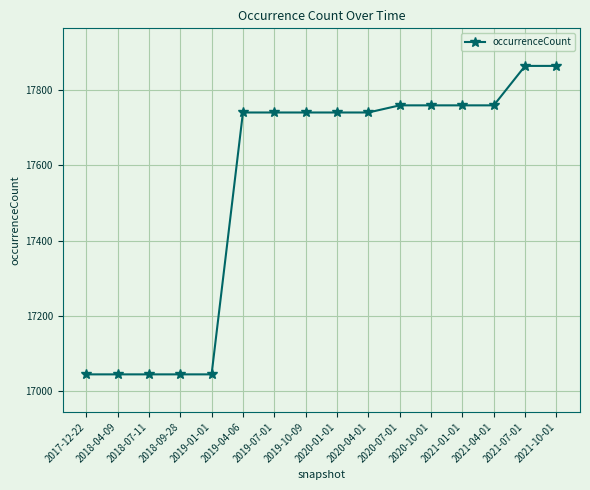

Is it true that the value at 2021-01-01 is 17760?

True